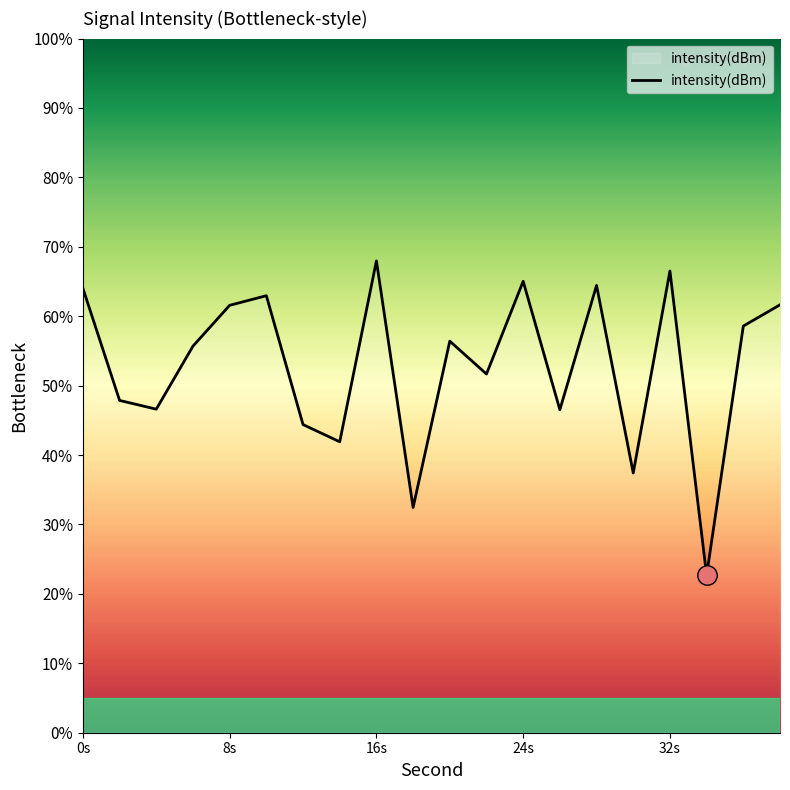

What is the difference between the maximum and minimum values?

45.3